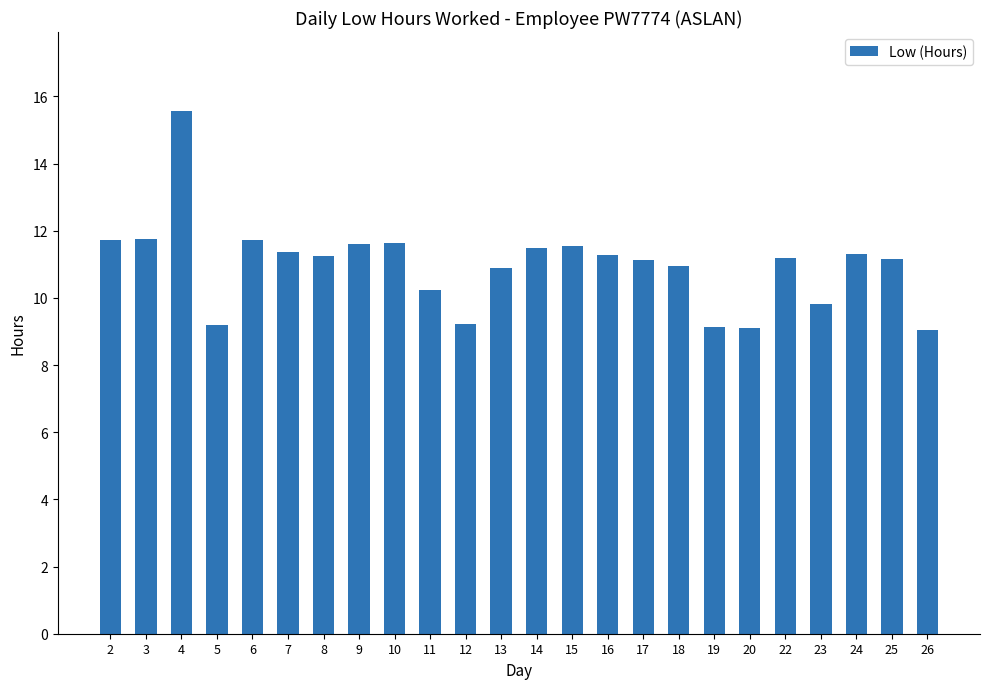

What is the sum of all values?

263.4